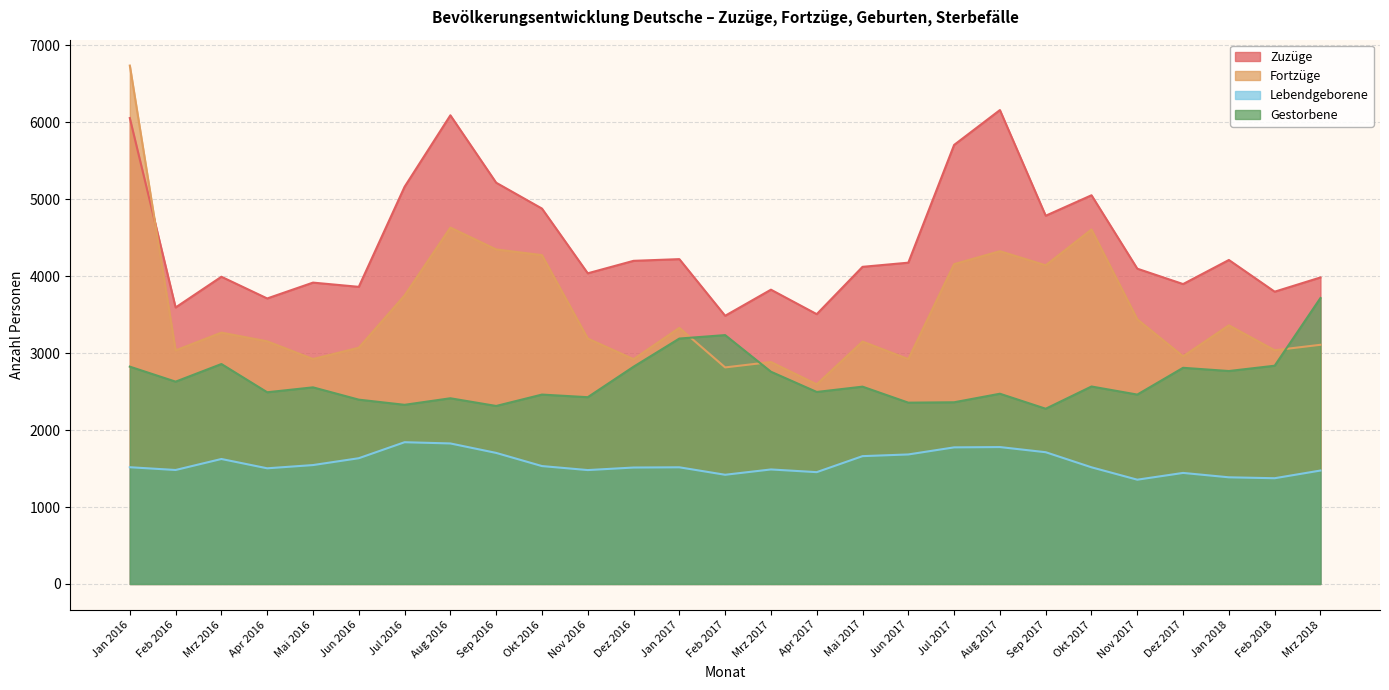

True or false: Lebendgeborene and Zuzüge cross at least once.

False